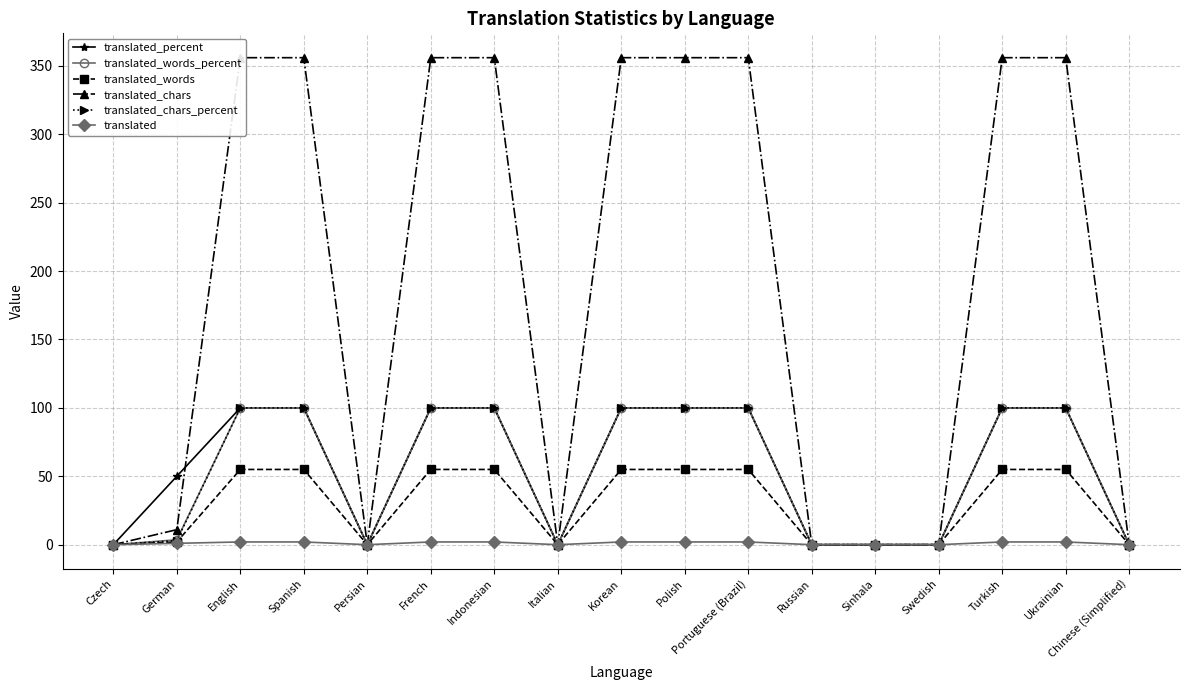

At Swedish, list the series in order from largest to smallest.

translated_percent, translated_words_percent, translated_words, translated_chars, translated_chars_percent, translated